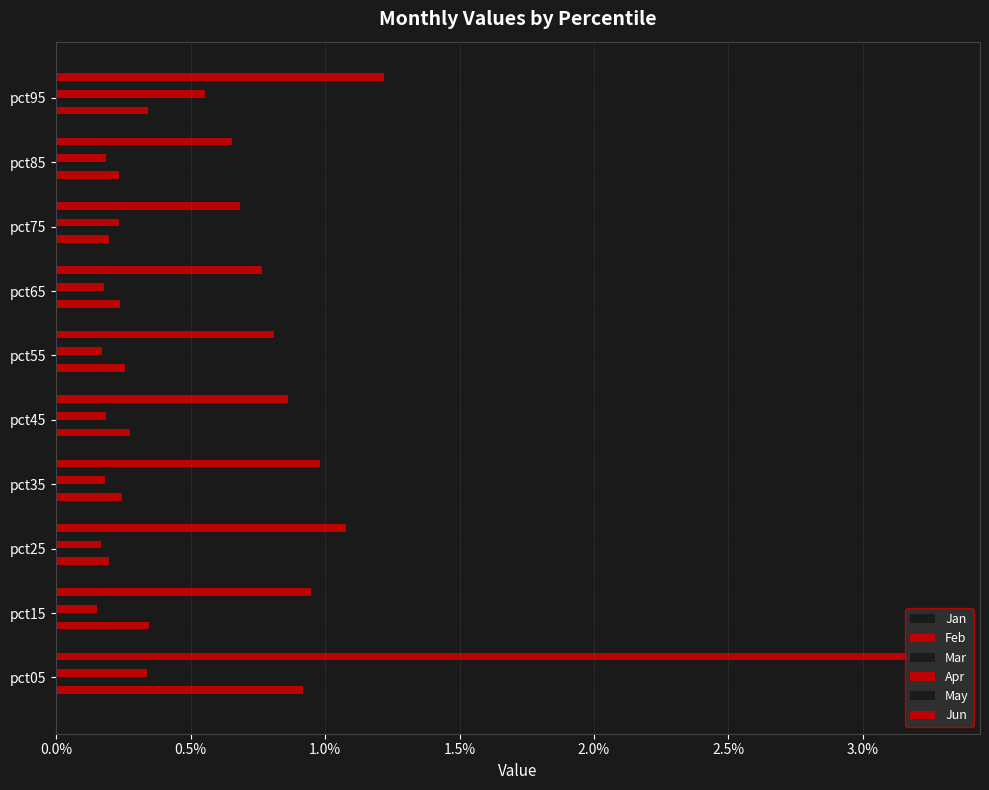

How many categories are shown in the chart?

10